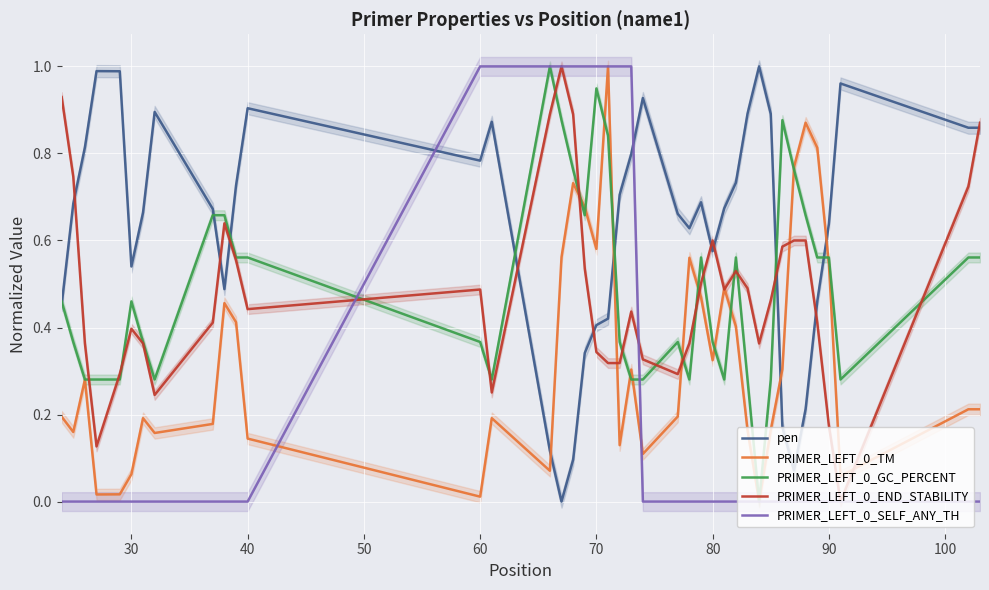

The PRIMER_LEFT_0_SELF_ANY_TH series shows 0.0 at 40. True or false?

True